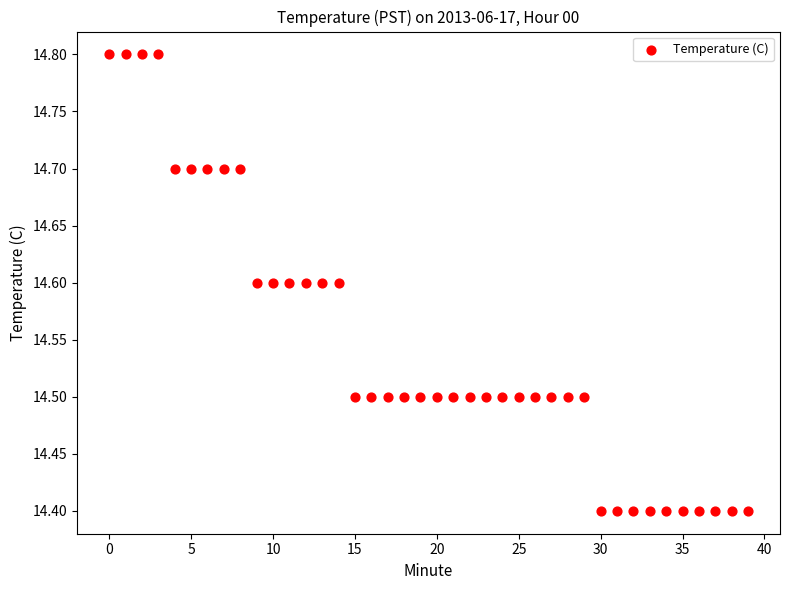

What is the range of Y values (max minus min)?

0.4